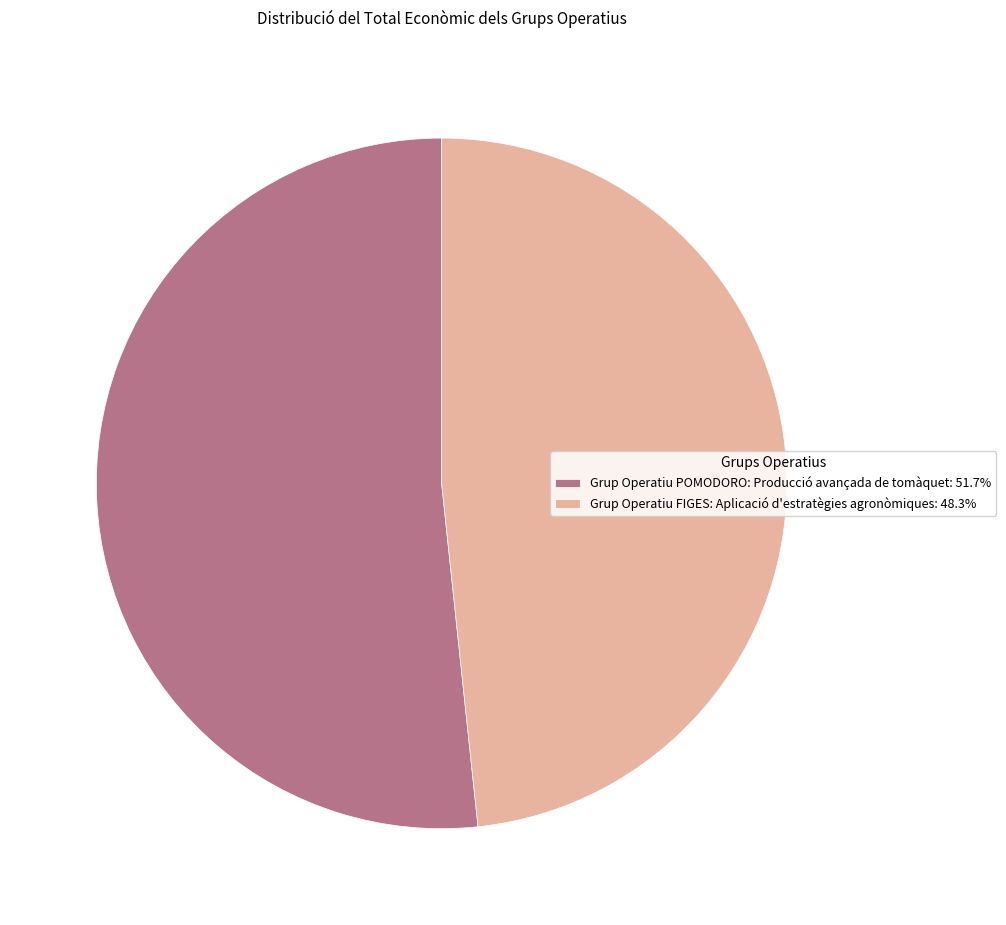

What is the ratio of the value at Grup Operatiu POMODORO: Producció avançada de tomàquet: 51.7% to the value at Grup Operatiu FIGES: Aplicació d'estratègies agronòmiques: 48.3%?

1.1